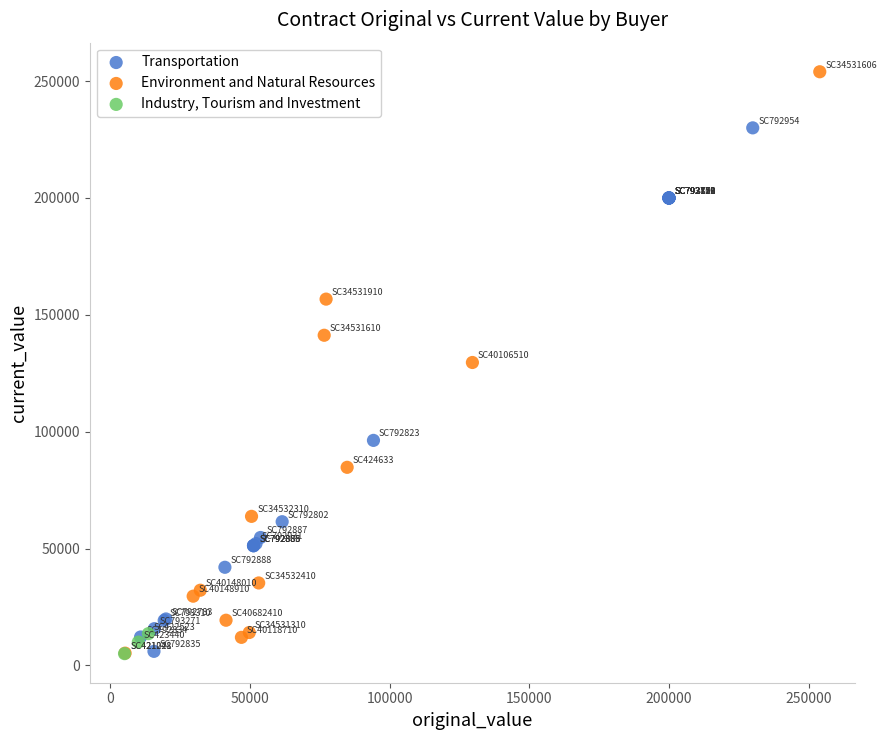

Which series contains the highest Y value?

Environment and Natural Resources